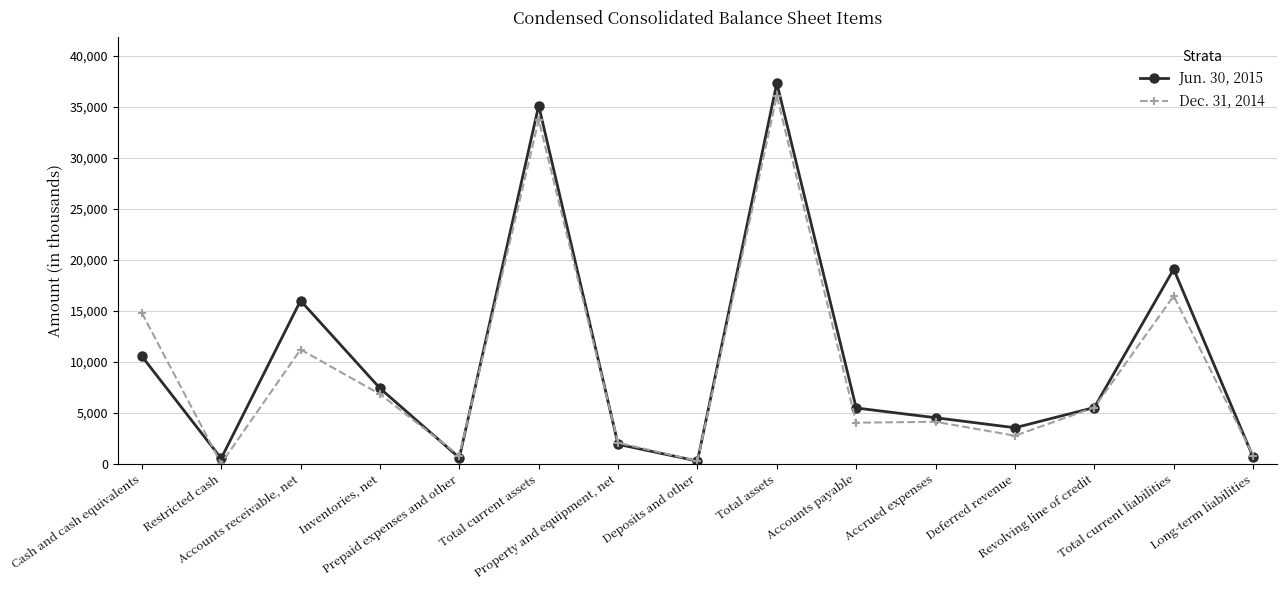

Which series has the largest range (max minus min)?

Jun. 30, 2015